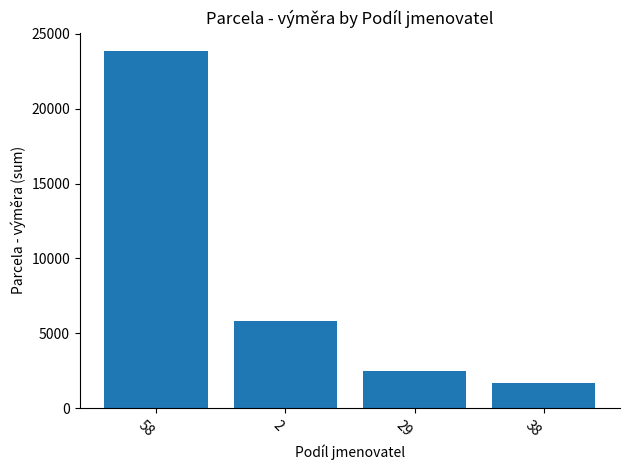

Which category has the lowest value across all series?

38